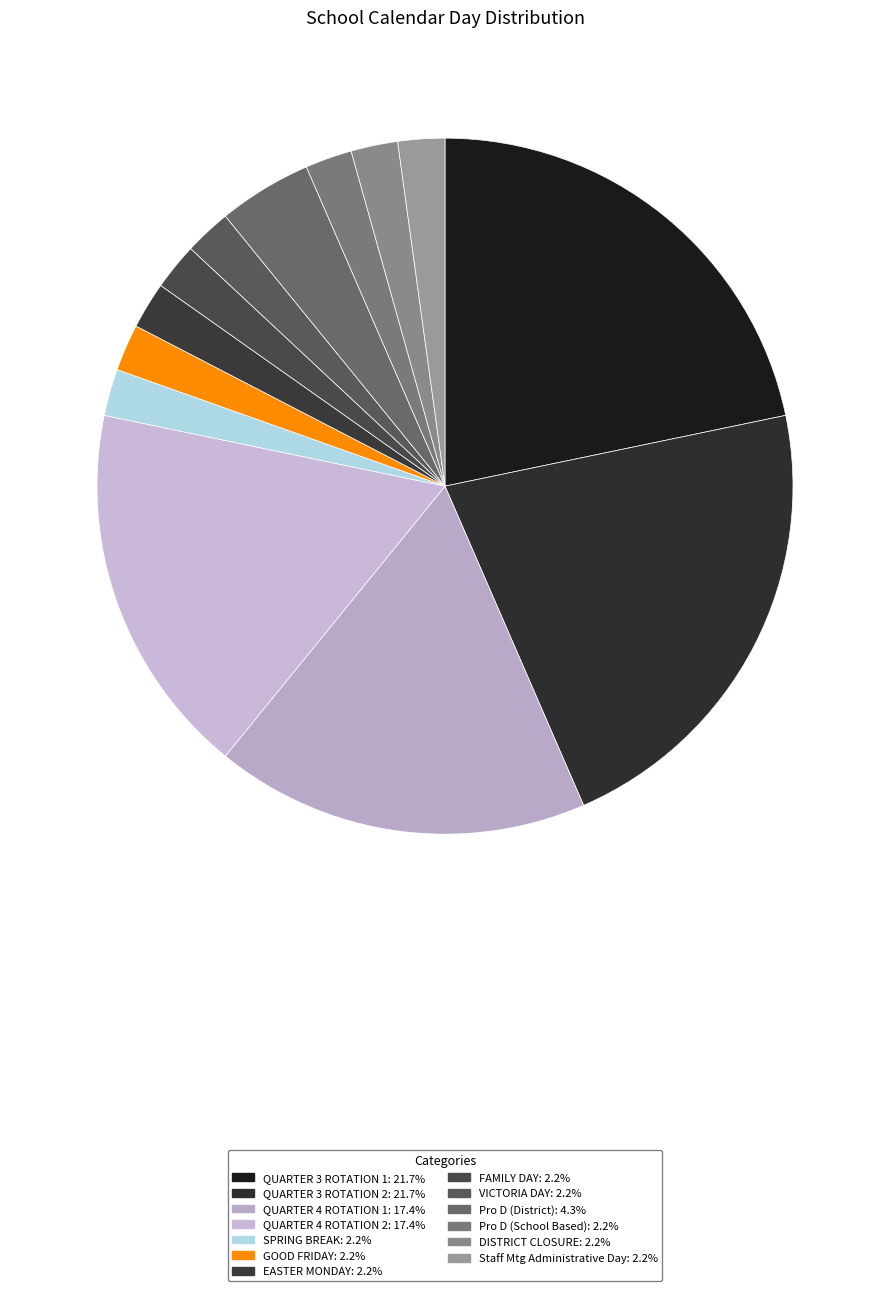

How many slices are in this pie chart?

13